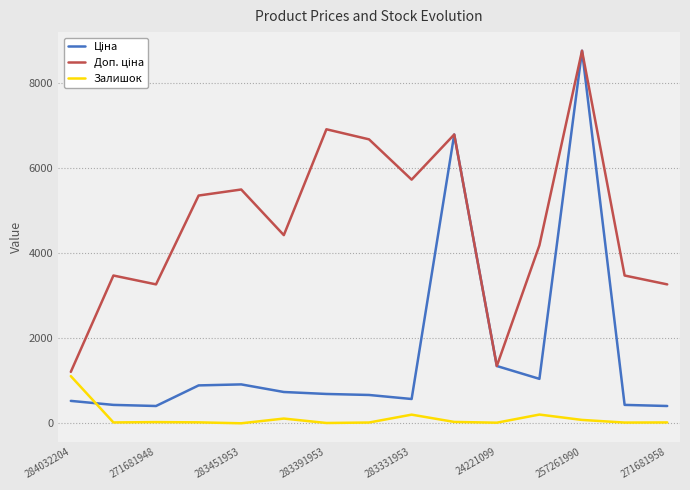

What is the maximum value shown in the chart?

8755.5